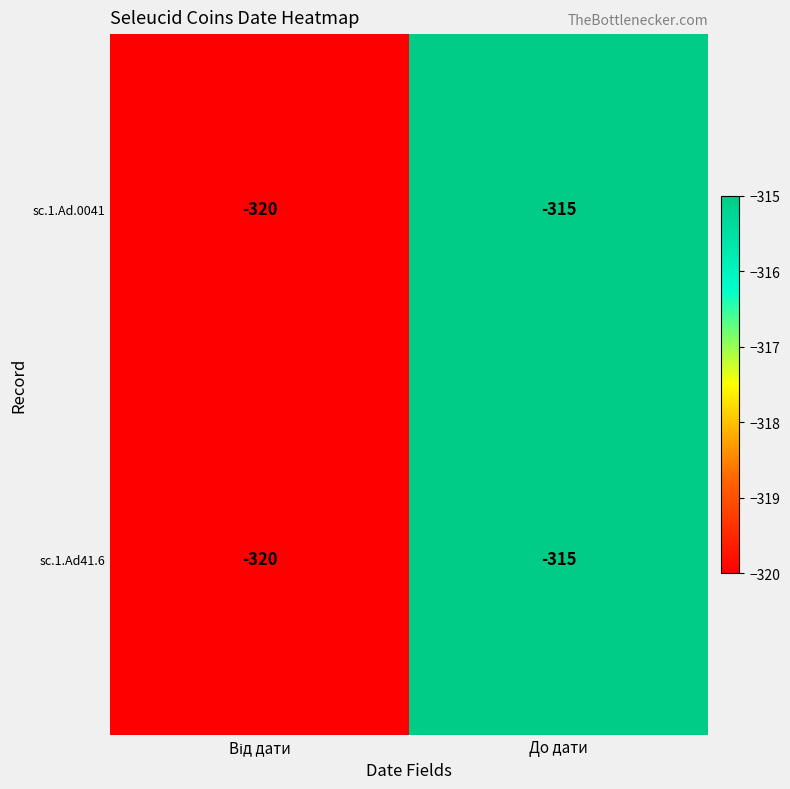

Reading left to right, transcribe all the data shown in this chart.

sc.1.Ad.0041: -320	-315
sc.1.Ad41.6: -320	-315